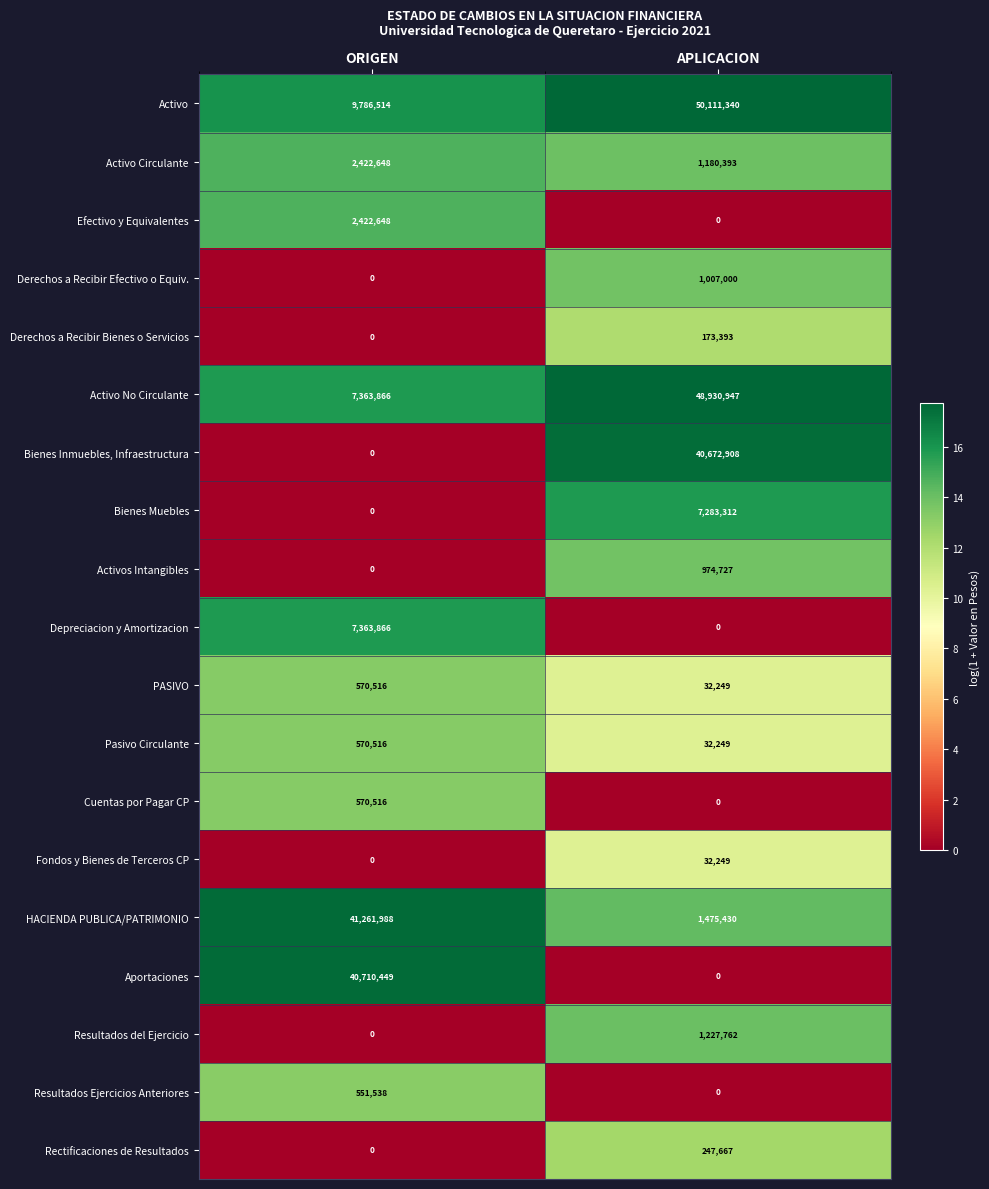

Which series changed the most between ORIGEN and APLICACION?

Activo No Circulante